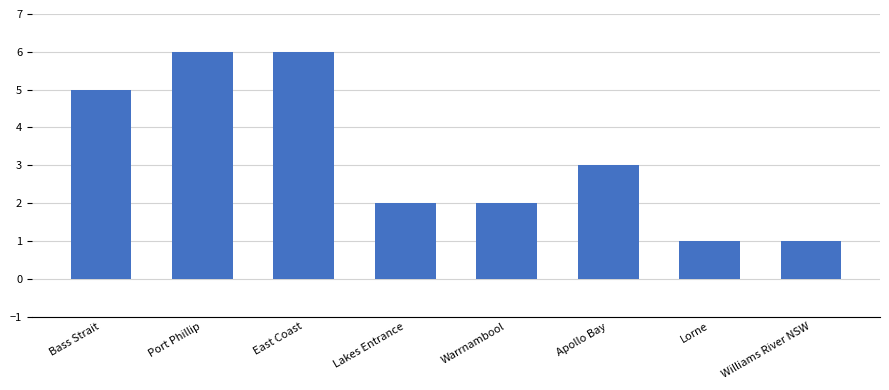

What is the sum of all values?

26